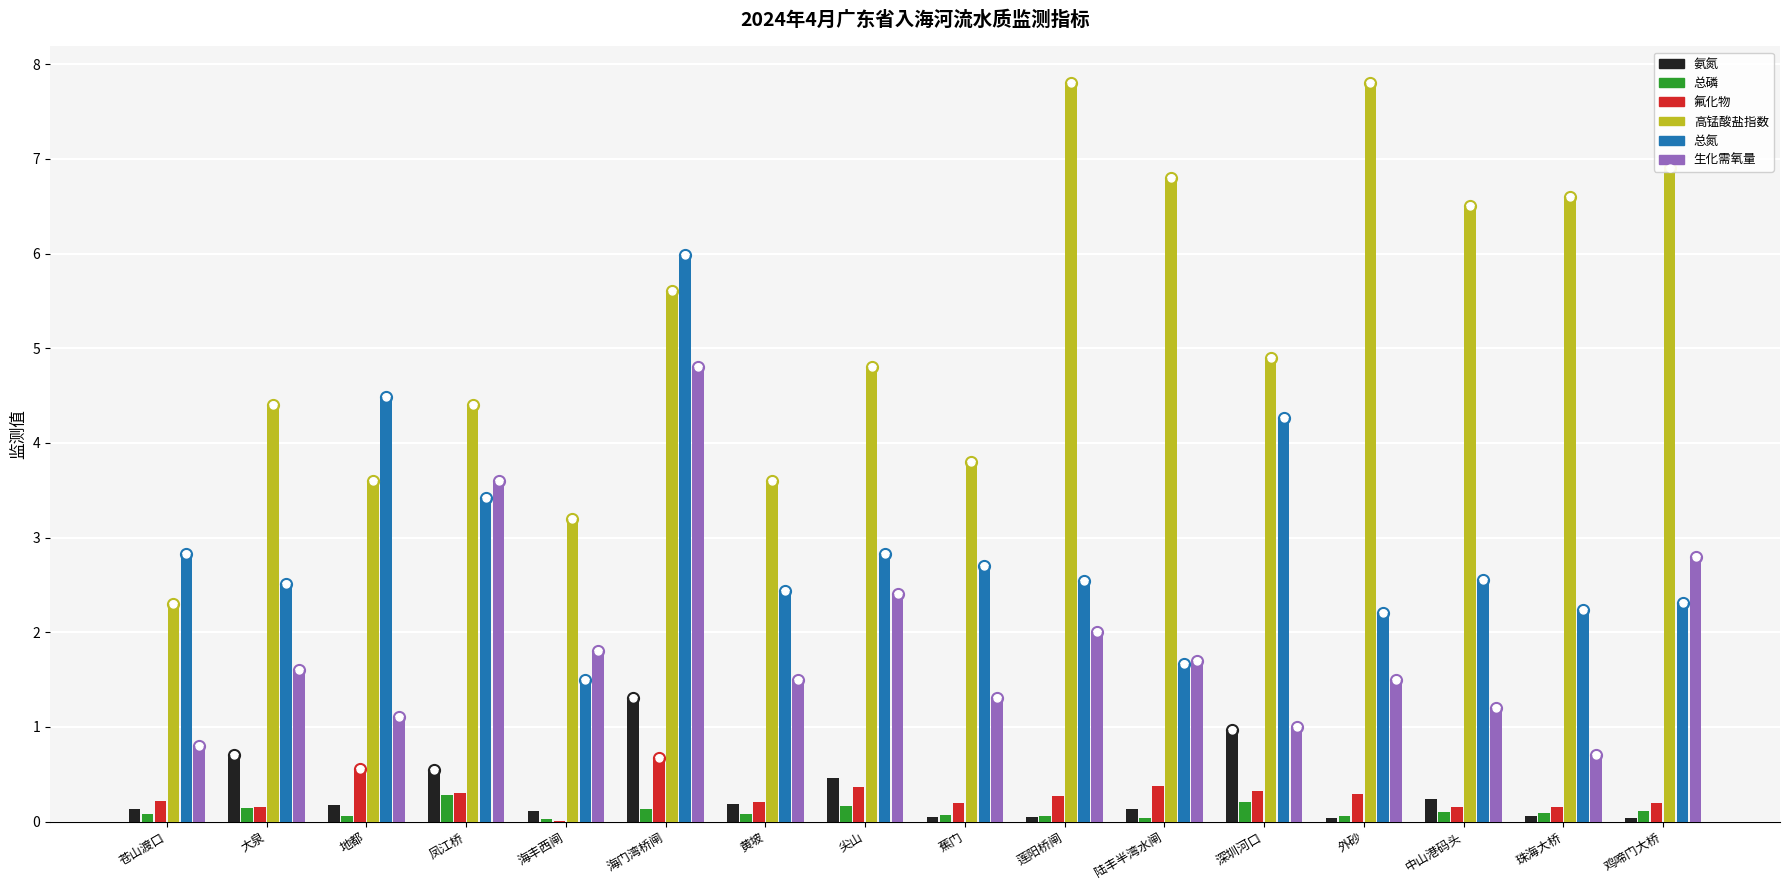

What is the total value across all series at 鸡啼门大桥?

12.4